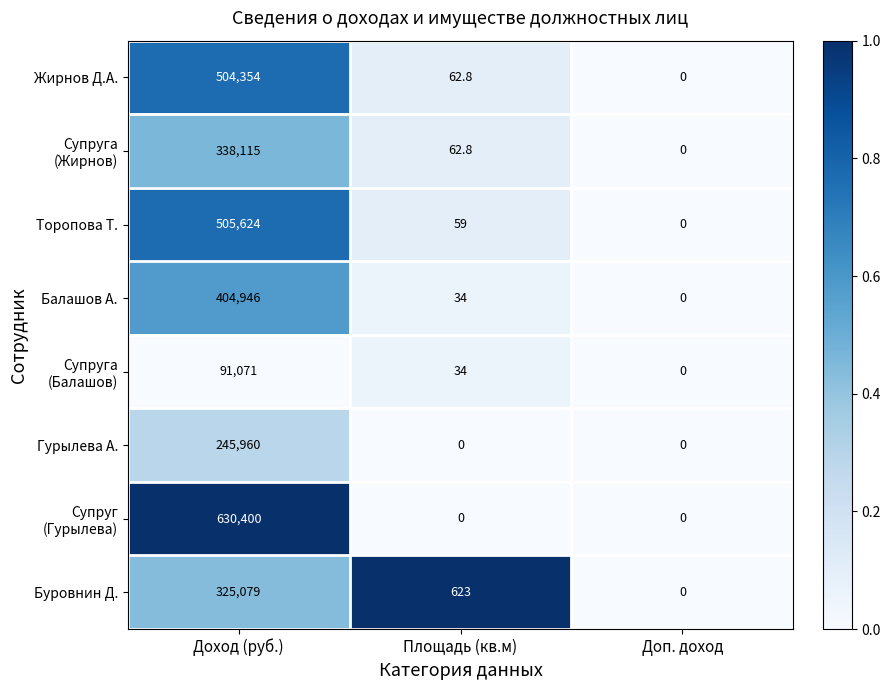

What is the sum of all Торопова Т. values?

505683.0